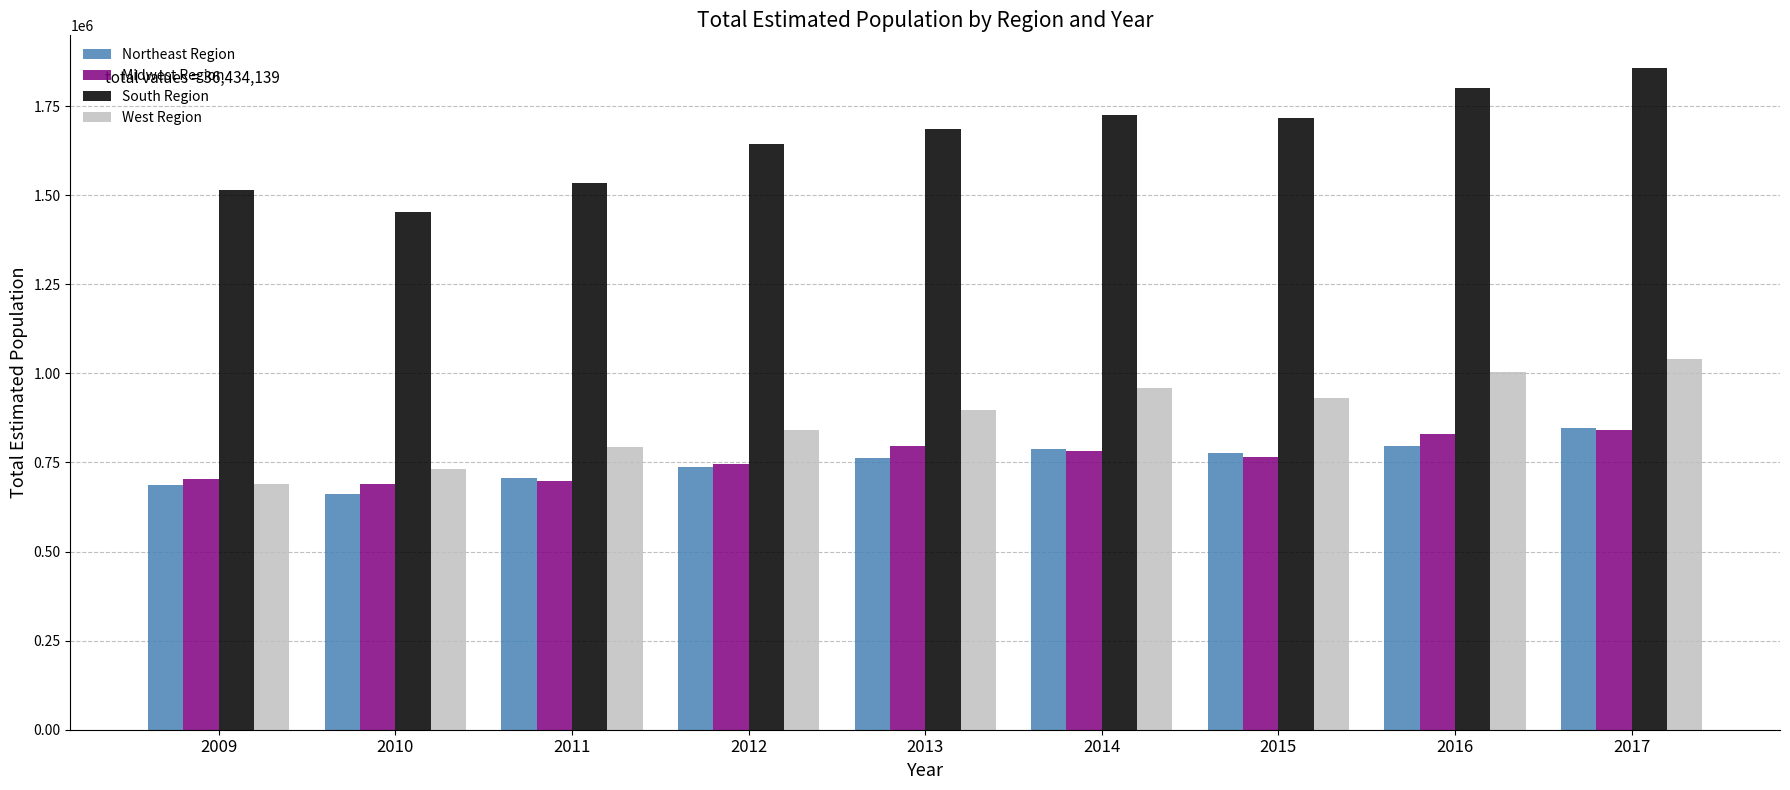

What is the greatest value displayed?

1856102